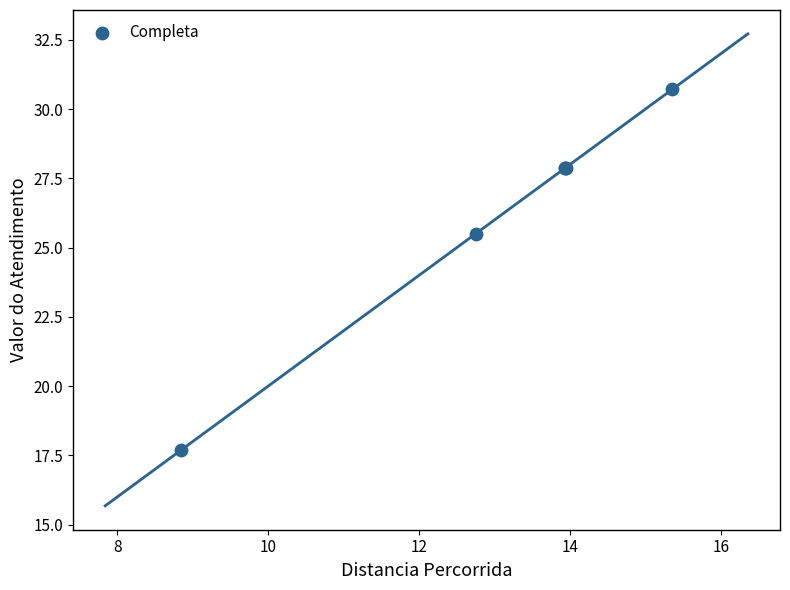

What Y value in the scatter plot is closest to 24?

25.5